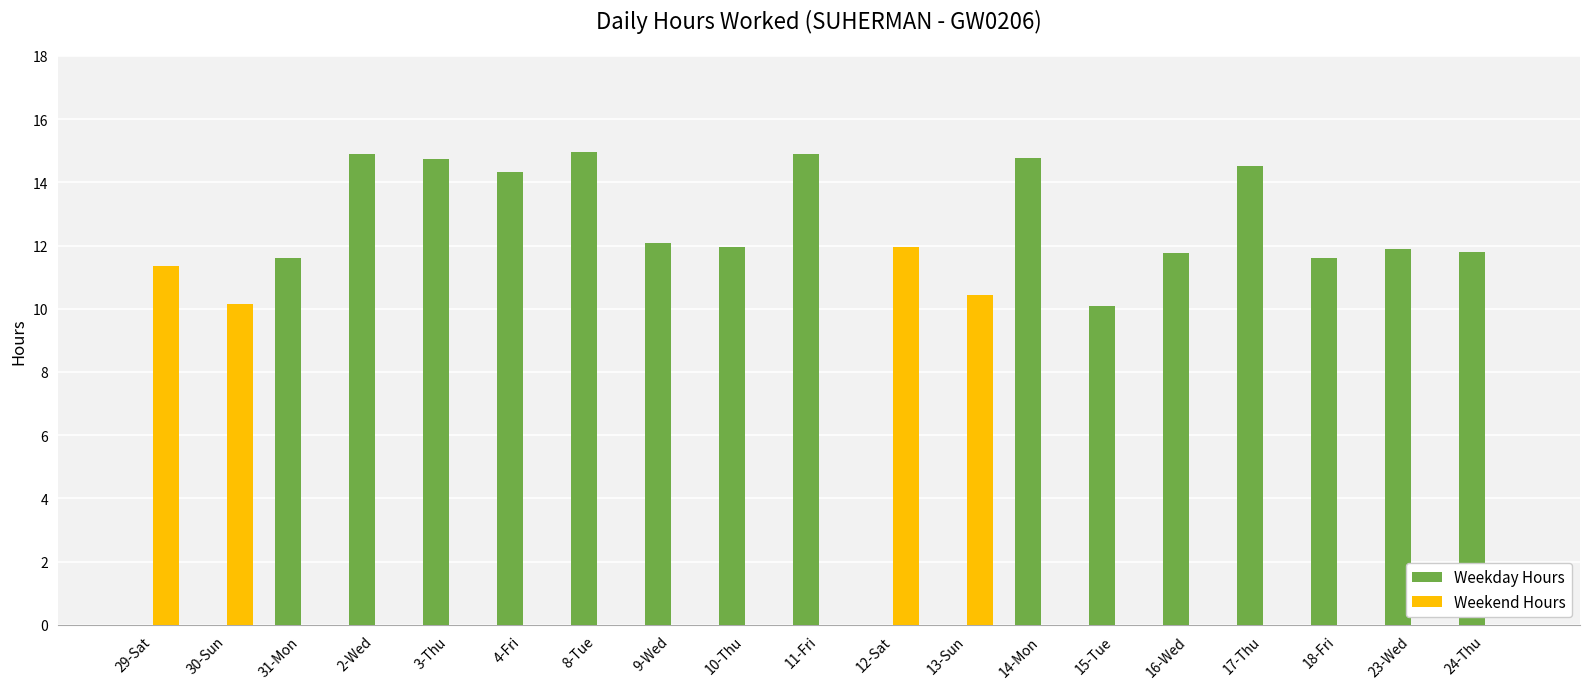

Between 11-Fri and 16-Wed, which series saw the biggest shift?

Weekday Hours